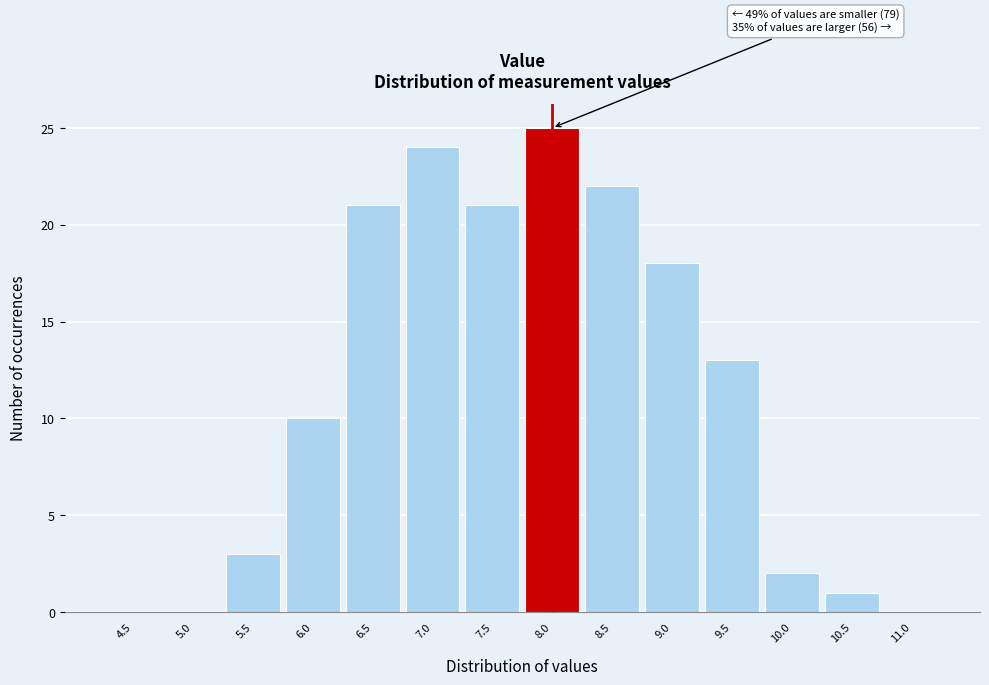

Reading left to right, extract all data points from this chart.

4.5=0	5.0=0	5.5=3	6.0=10	6.5=21	7.0=24	7.5=21	8.0=25	8.5=22	9.0=18	9.5=13	10.0=2	10.5=1	11.0=0